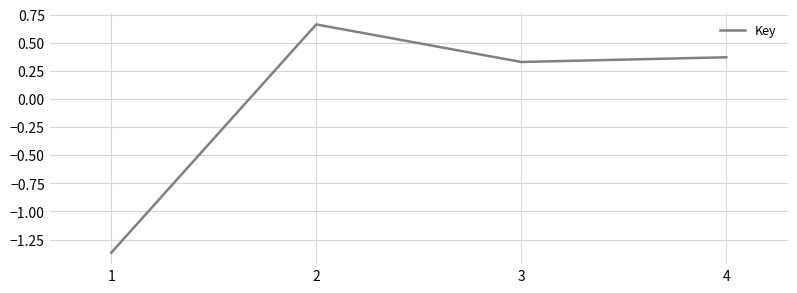

How many values are above zero?

3